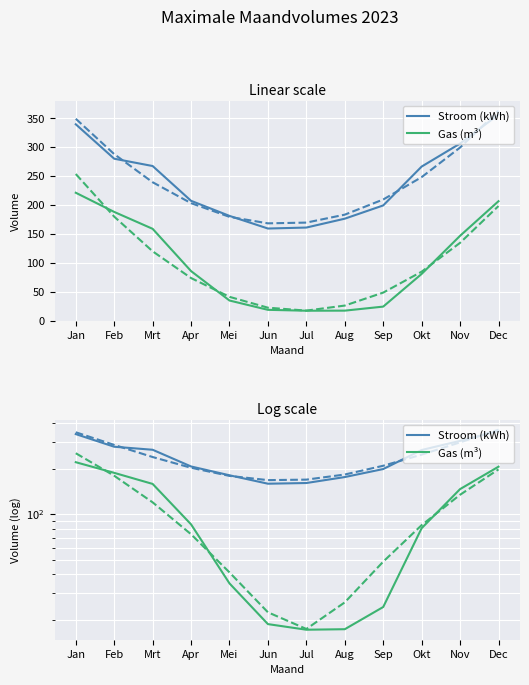

Where is Stroom (kWh) nearest to the value 257?

Okt